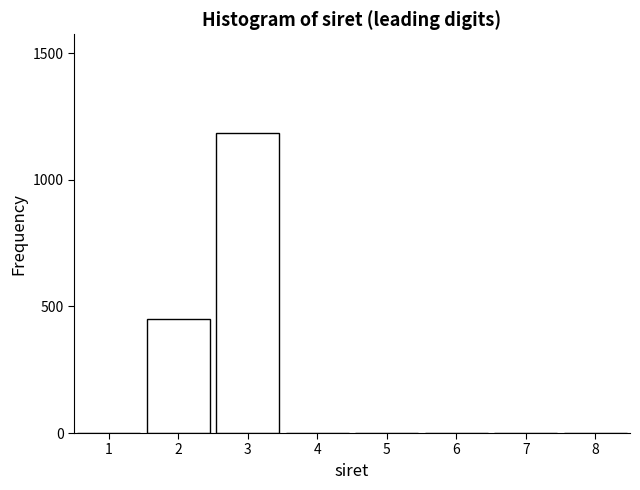

Reading left to right, transcribe all the data shown in this chart.

1=0	2=449	3=1186	4=0	5=0	6=0	7=0	8=0